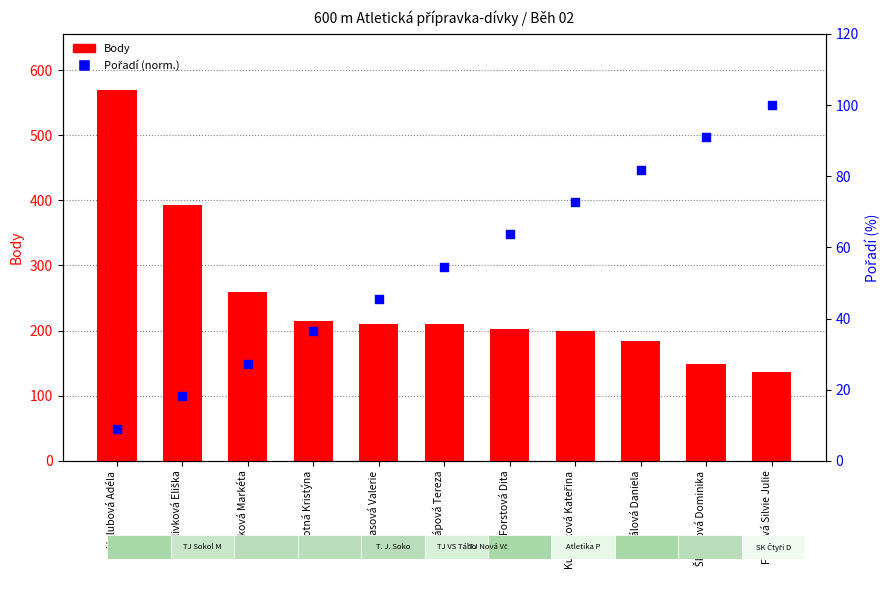

Which series contains the lowest Y value?

Pořadí (norm.)